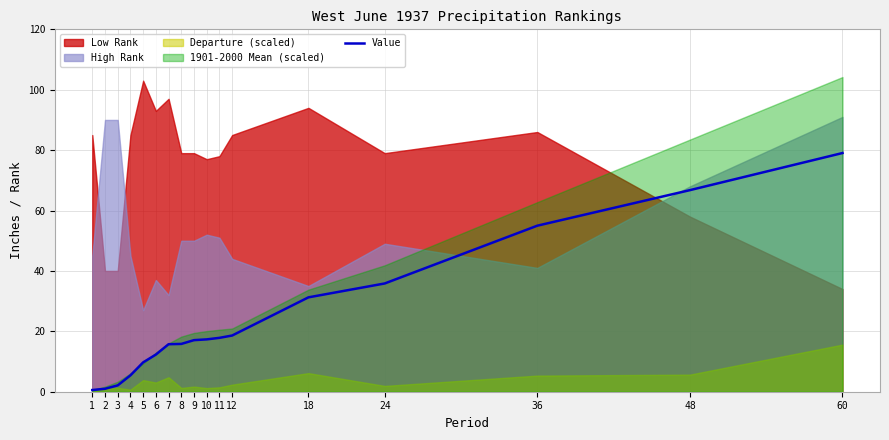

What is the ratio of the value at 4 to the value at 24?

0.2